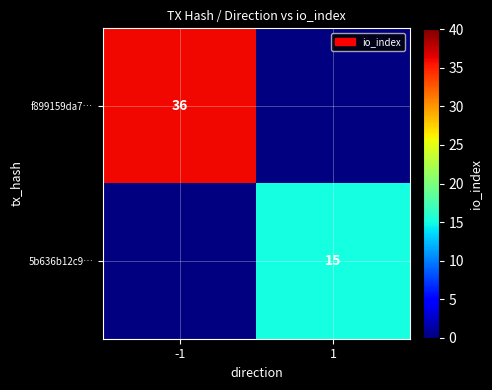

At how many categories does at least one series exceed 23?

1